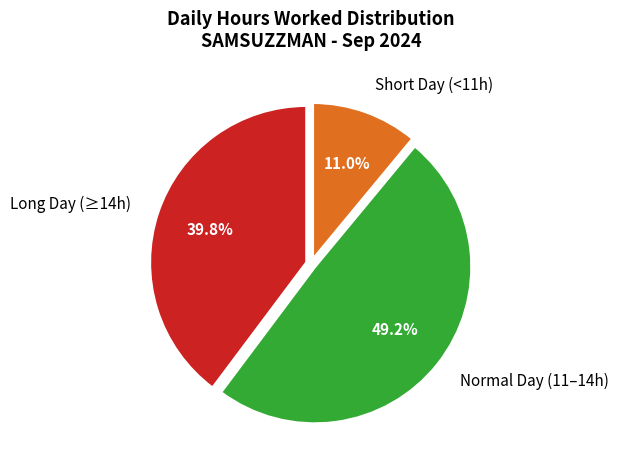

Does any single category account for the majority?

No